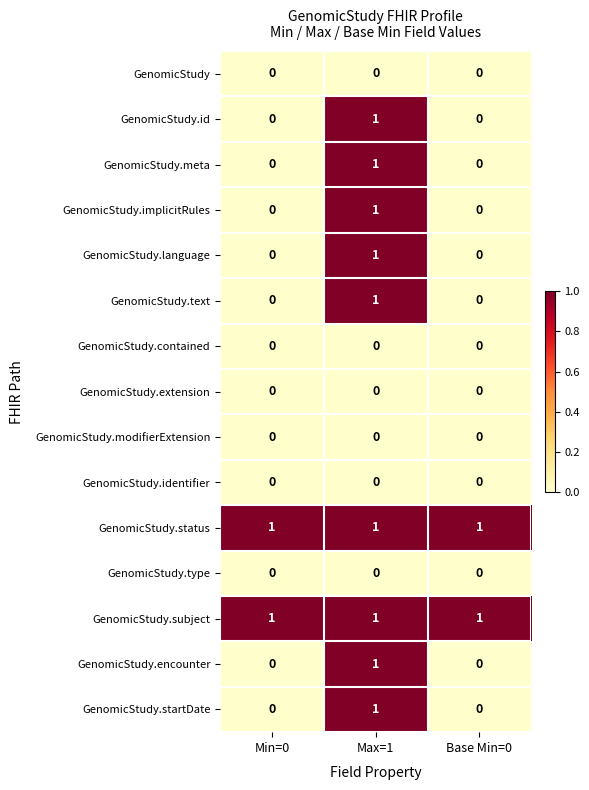

True or false: GenomicStudy.id has a value of 0 at Base Min=0.

True